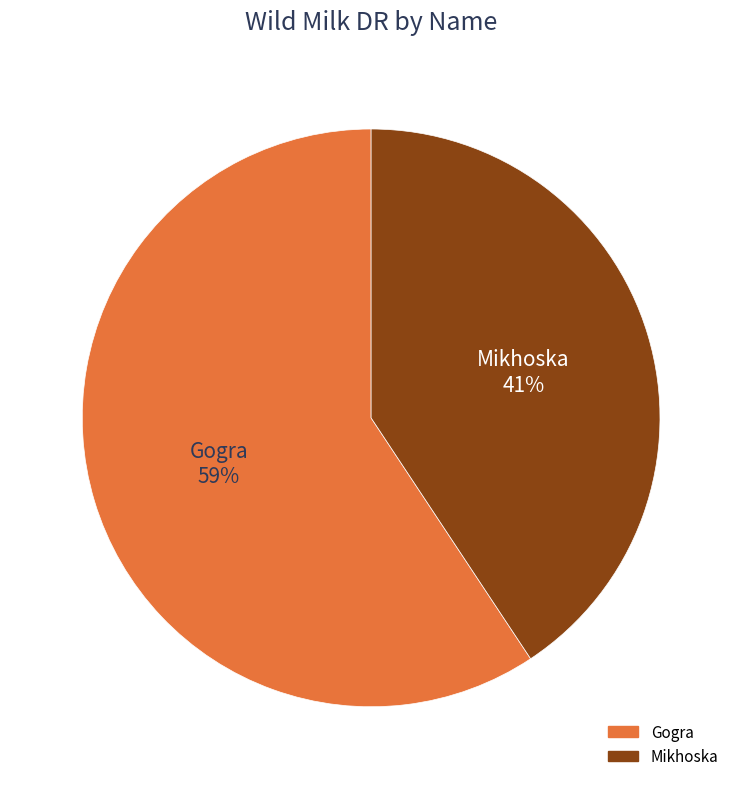

Which slice is the smallest?

Mikhoska